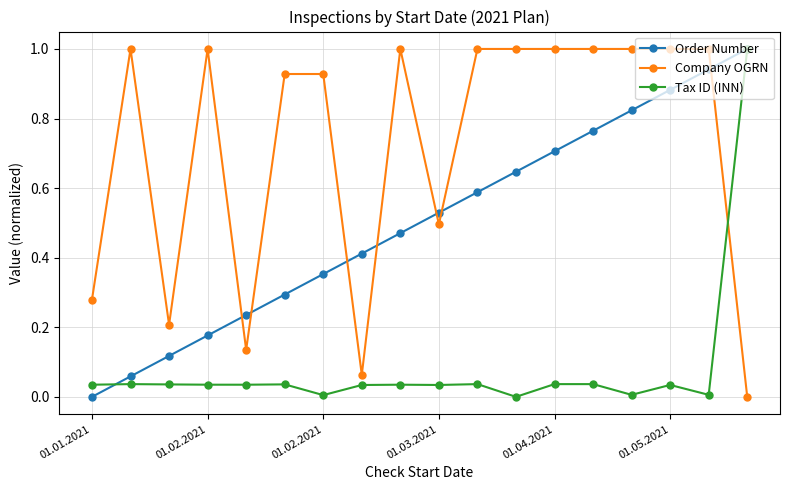

Rank the series by their average value, from lowest to highest.

Tax ID (INN), Order Number, Company OGRN